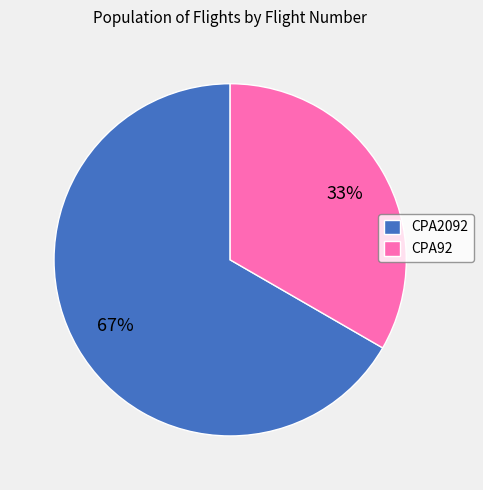

Is it true that CPA92 is 33% of the pie?

True